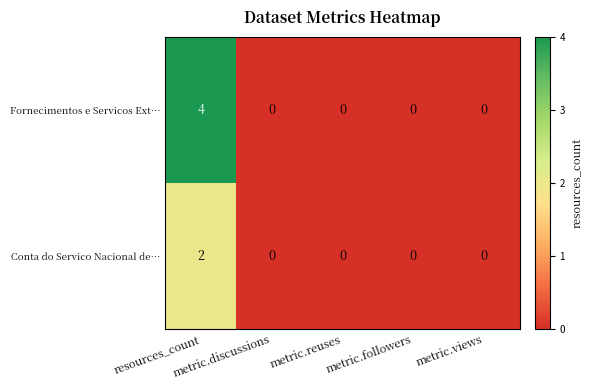

Which series has the largest total across all categories?

Fornecimentos e Servicos Ext…